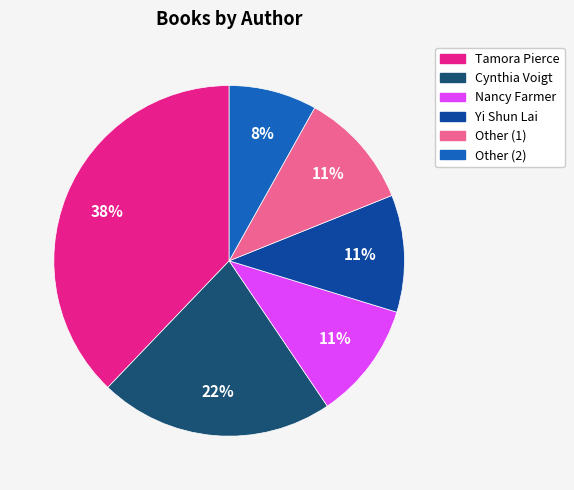

Does any single category account for the majority?

No